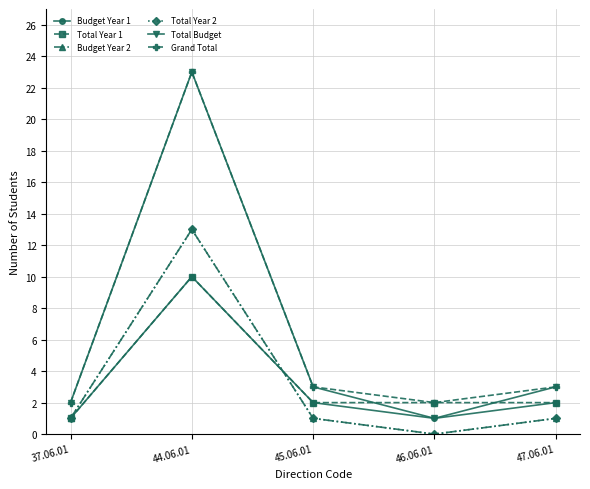

How many data points in Budget Year 1 are above 2?

1